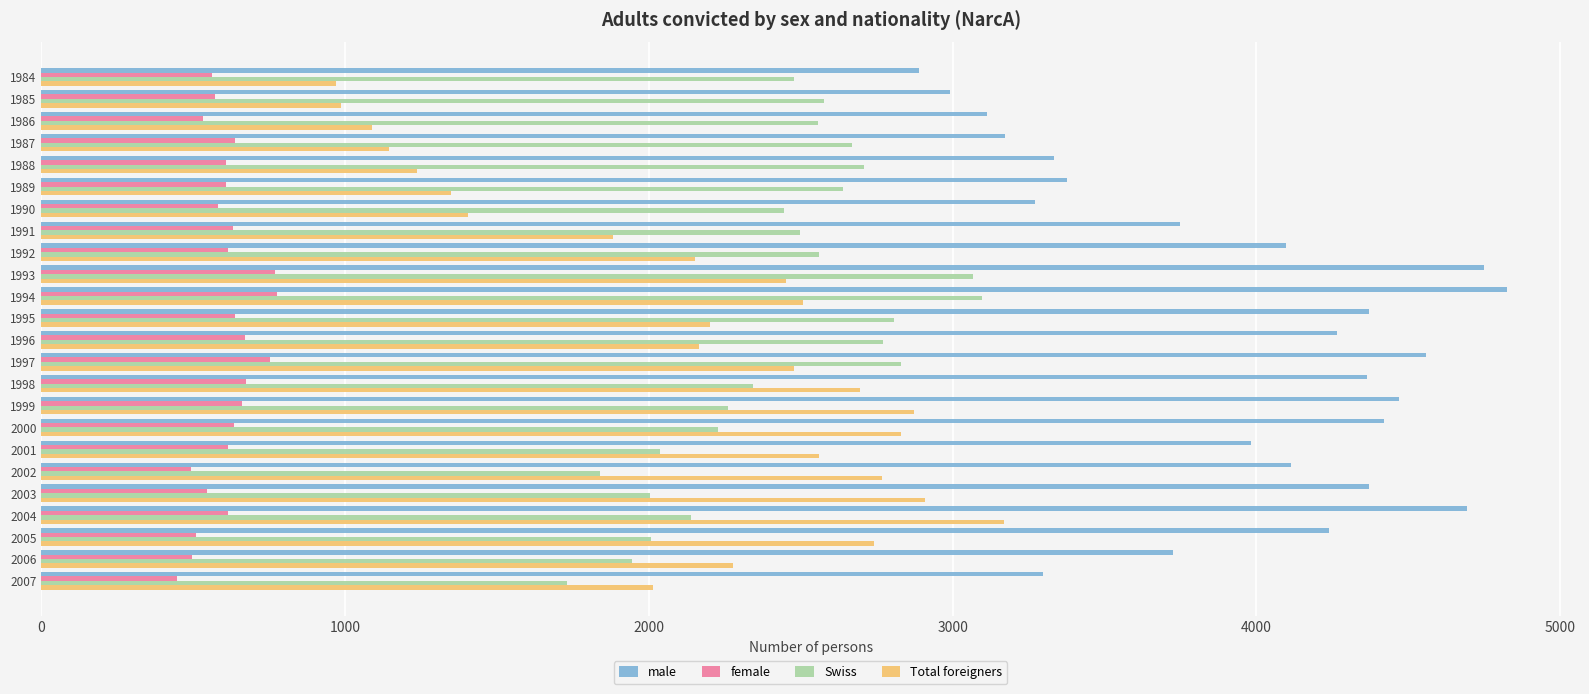

Which series has the largest total across all categories?

male